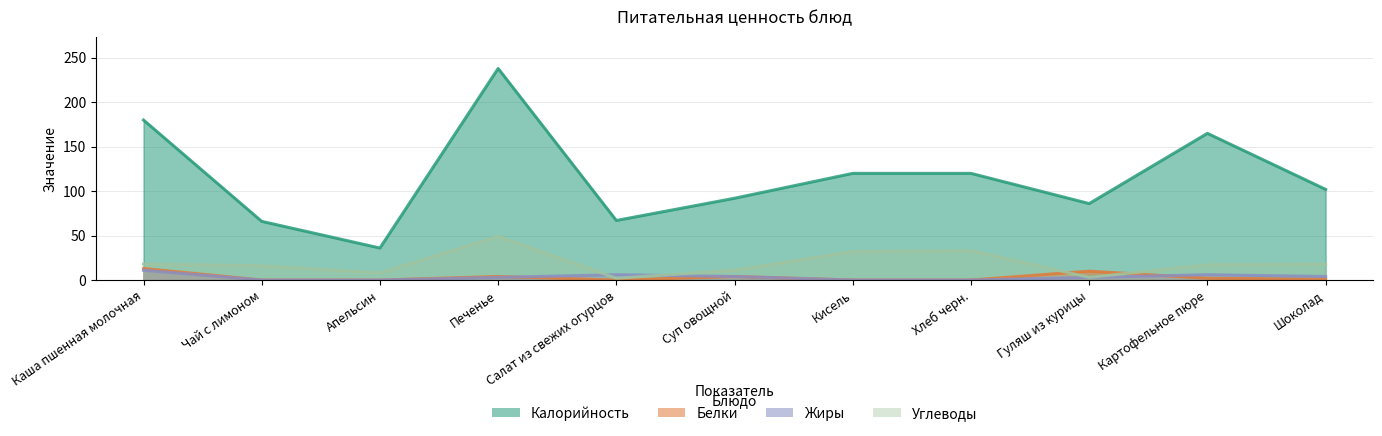

What is the value of the Жиры point at the 1st from the left?

11